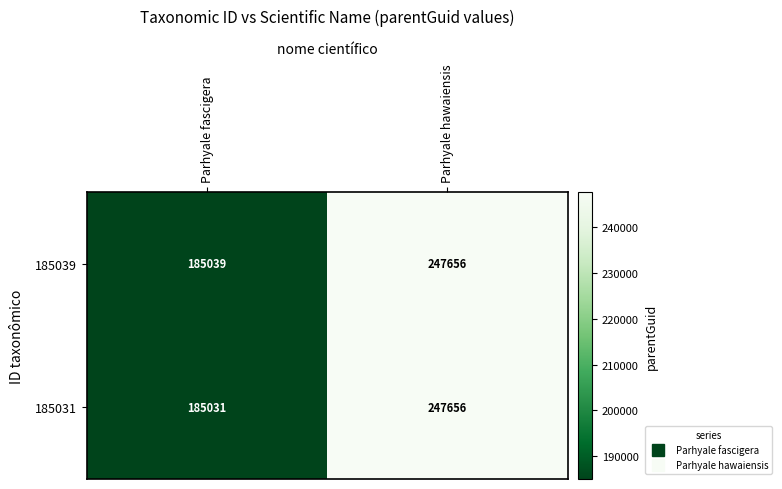

How many distinct data groups are displayed?

2